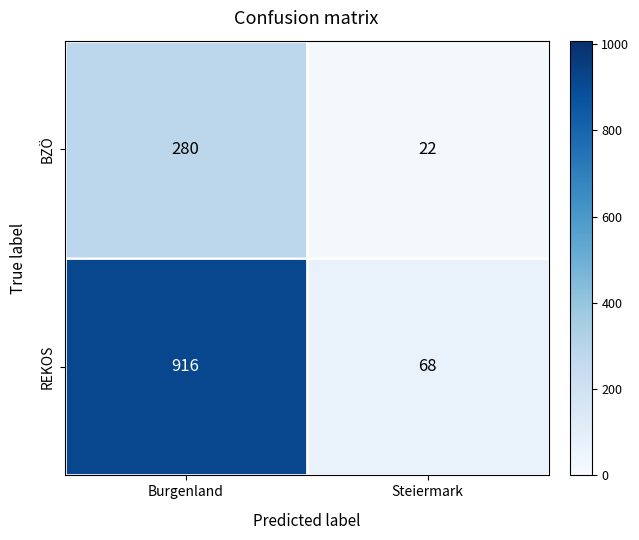

Which category has the lowest value across all series?

Steiermark